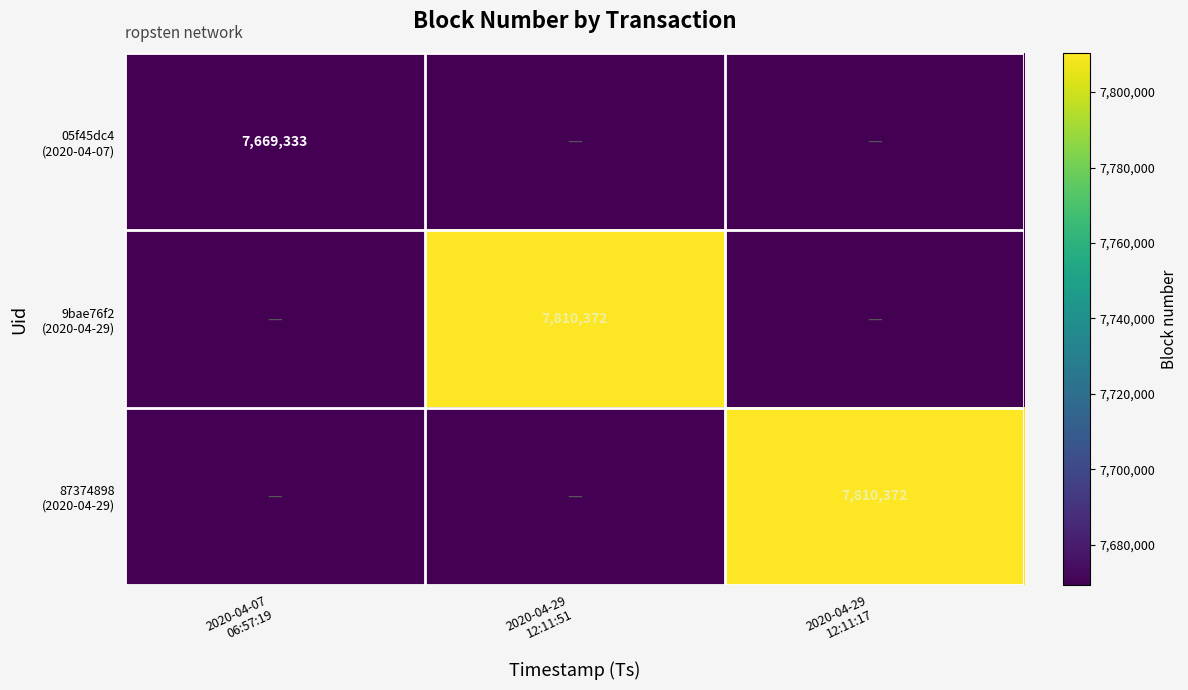

What is the difference between the maximum and minimum values in the 9bae76f2 (2020-04-29) series?

7810372